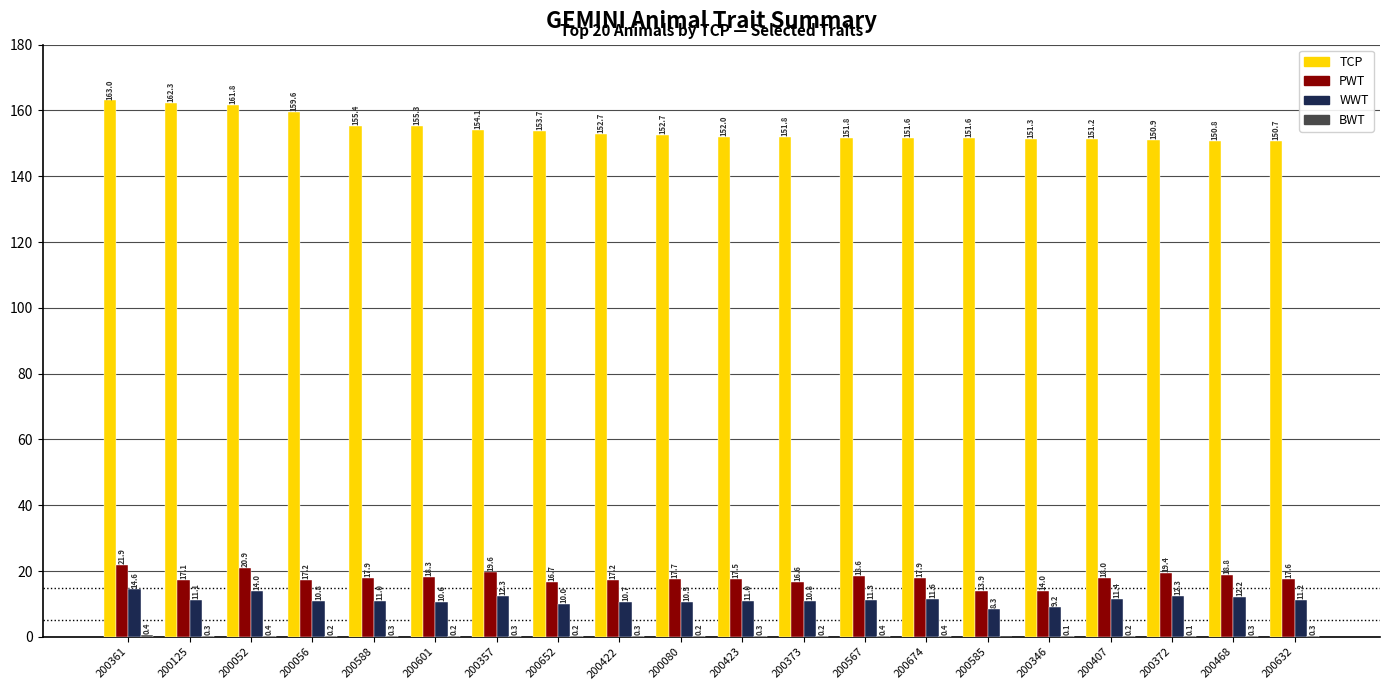

Does the chart contain stacked bars?

No